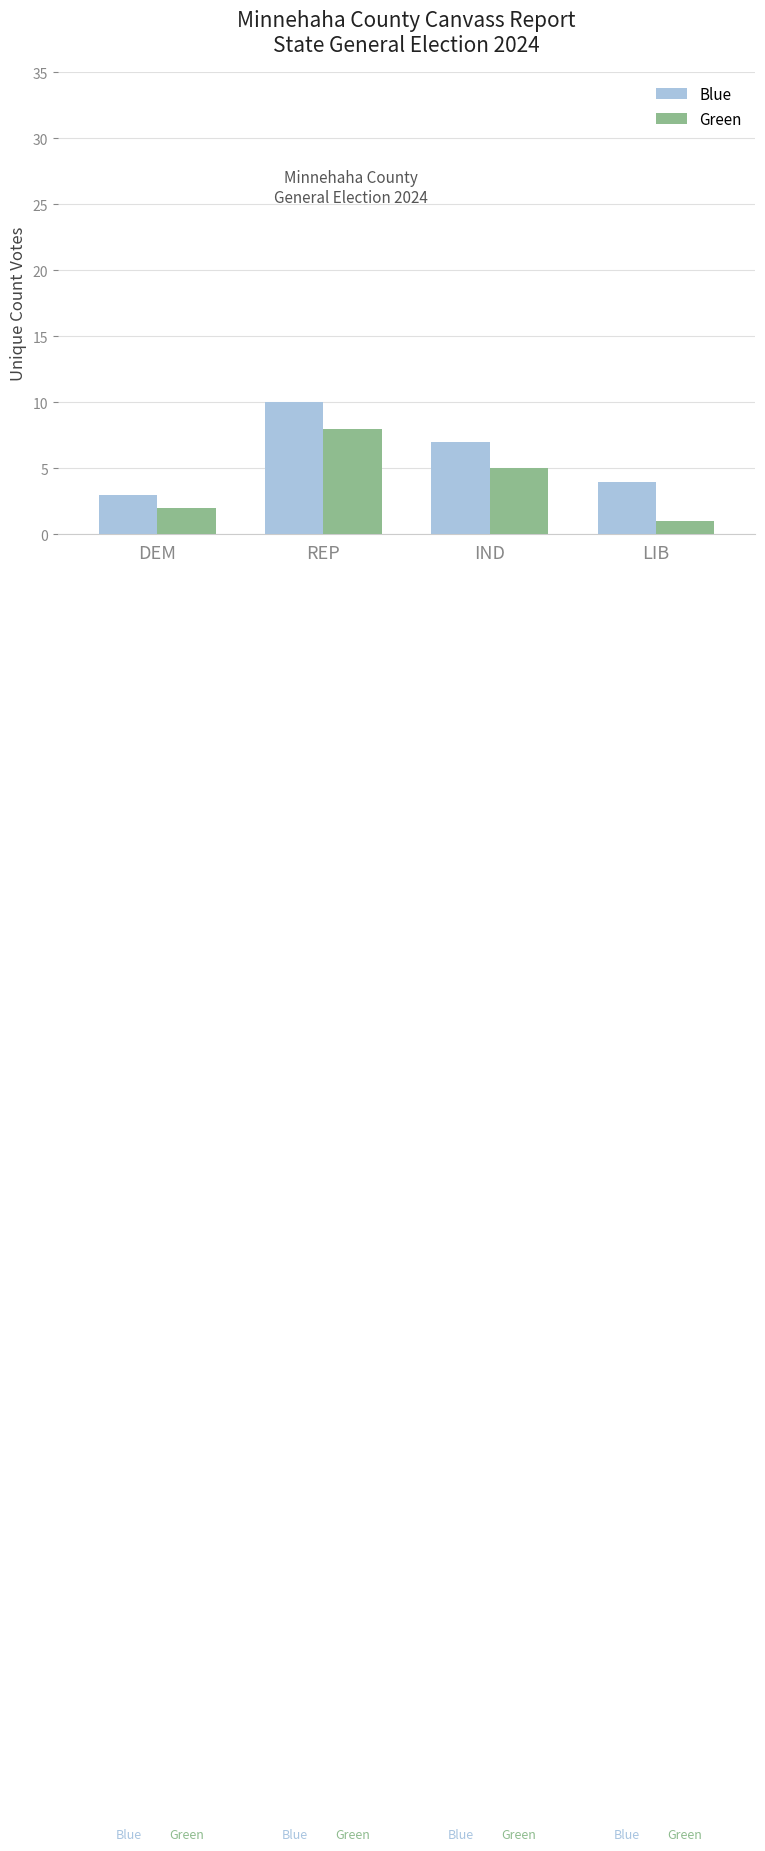

What is the label of the 1st bar from the right?

LIB